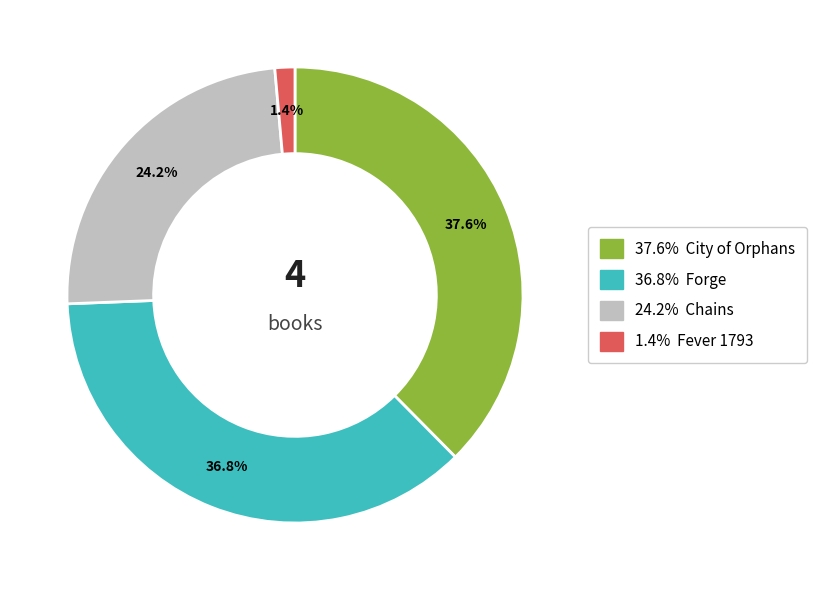

Count the number of slices in the pie.

4